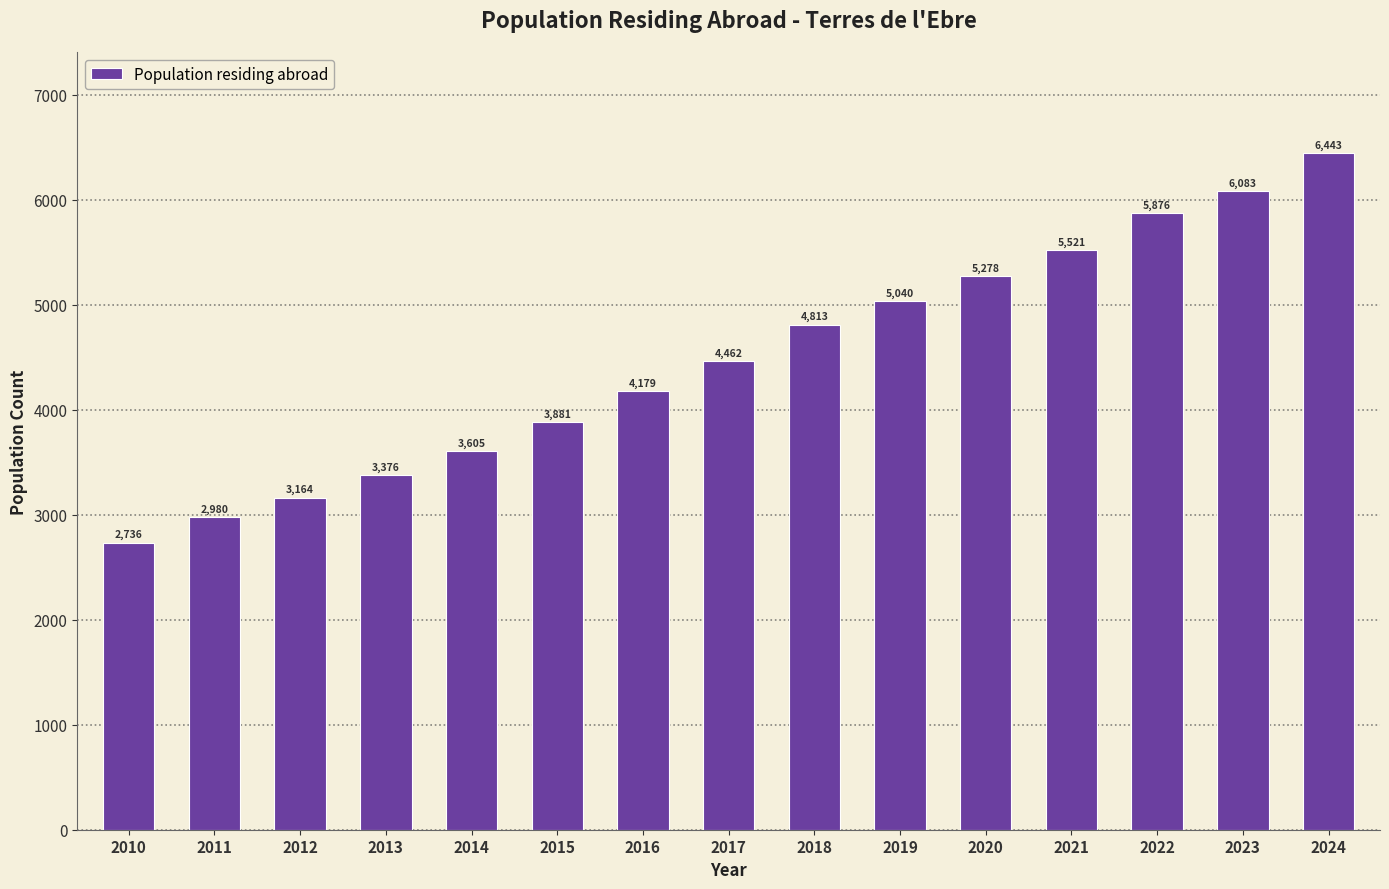

Reading left to right, list all the values displayed in this chart.

2010=2736	2011=2980	2012=3164	2013=3376	2014=3605	2015=3881	2016=4179	2017=4462	2018=4813	2019=5040	2020=5278	2021=5521	2022=5876	2023=6083	2024=6443